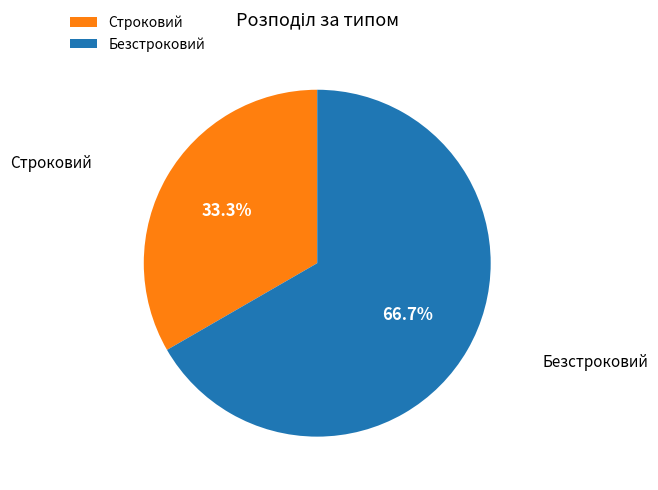

Is it true that Безстроковий is 67% of the pie?

True